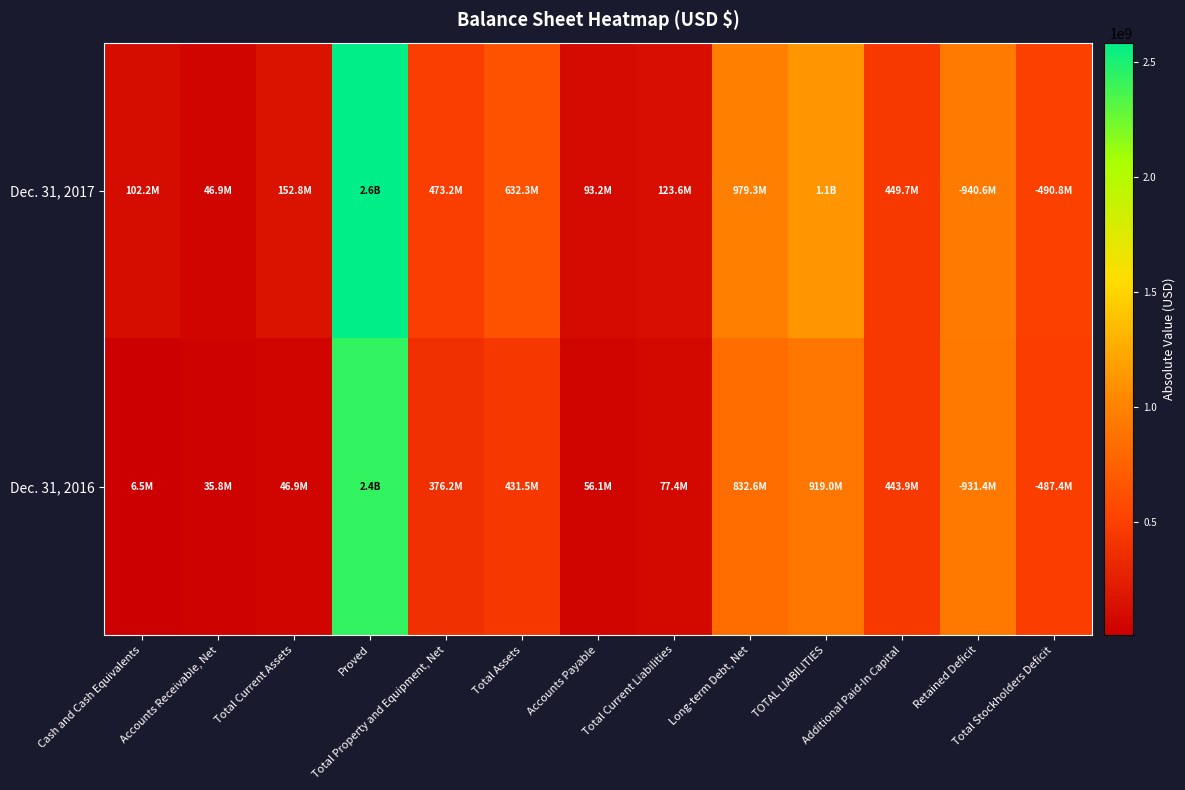

Which series has the widest spread of values?

Dec. 31, 2017